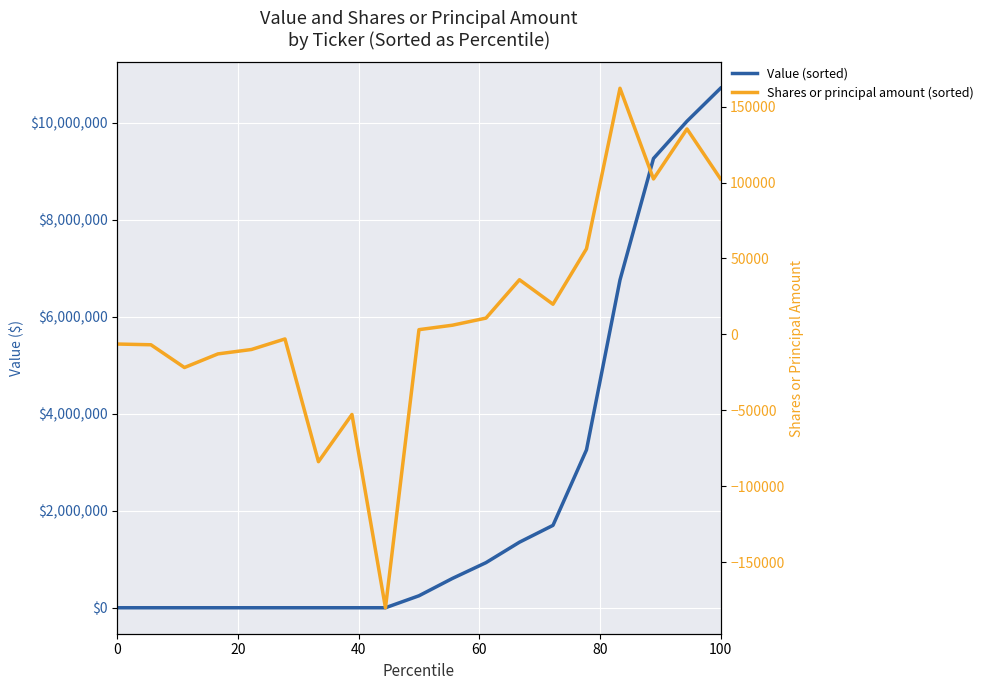

The value of Shares or principal amount (sorted) at 14 is 89720. True or false?

False